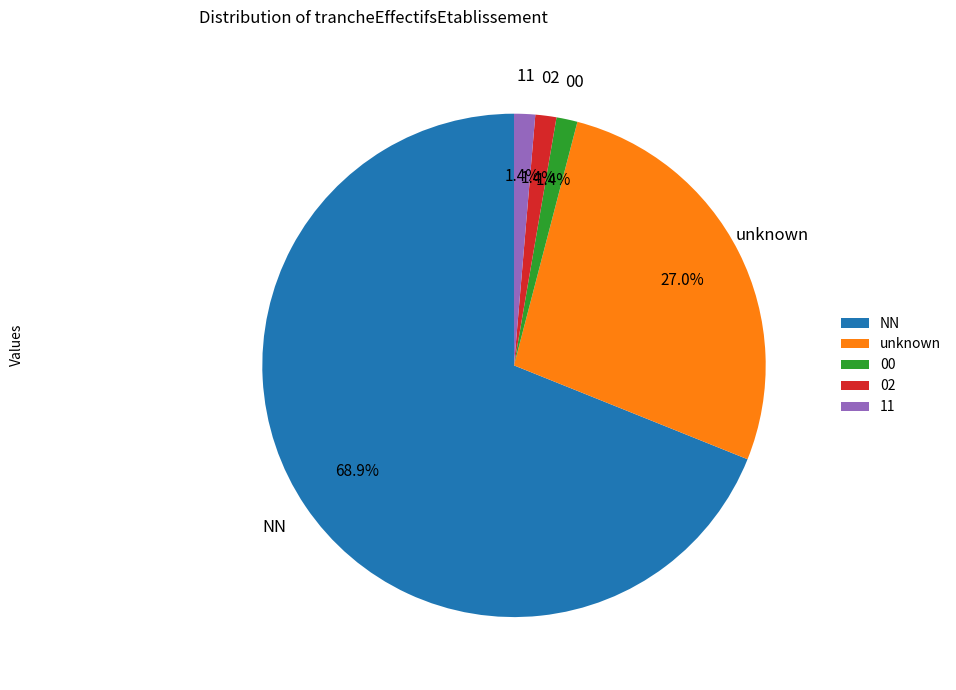

What is the majority slice?

NN